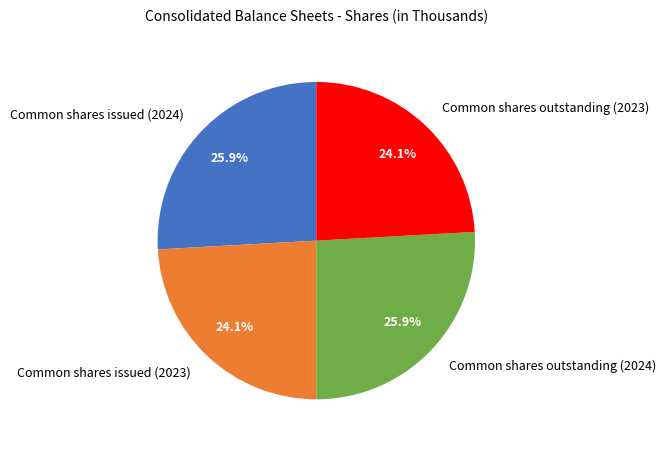

Does any single category account for the majority?

No